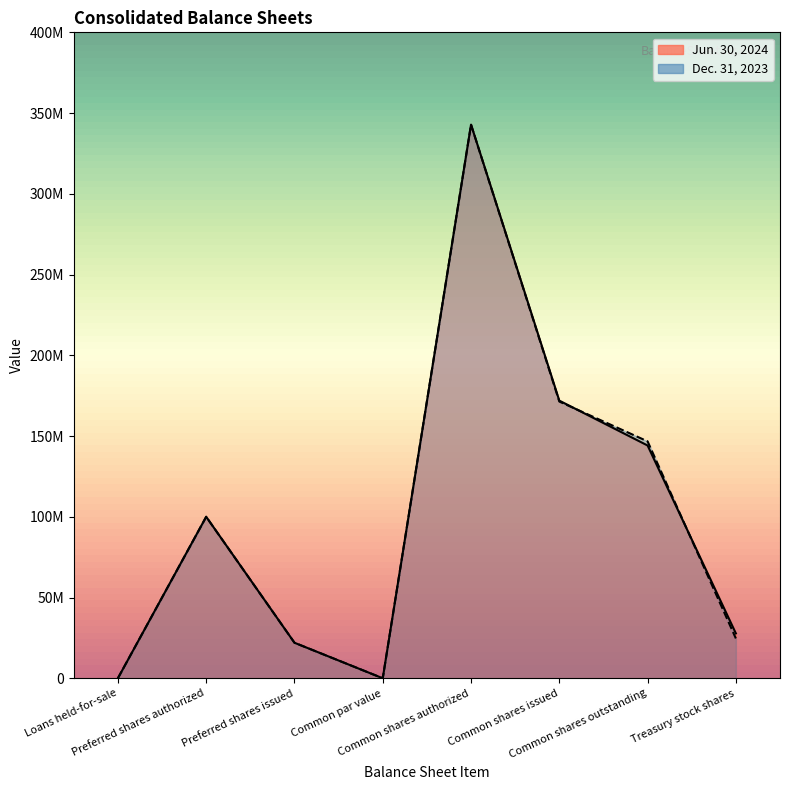

What position from the left is Common shares outstanding?

7